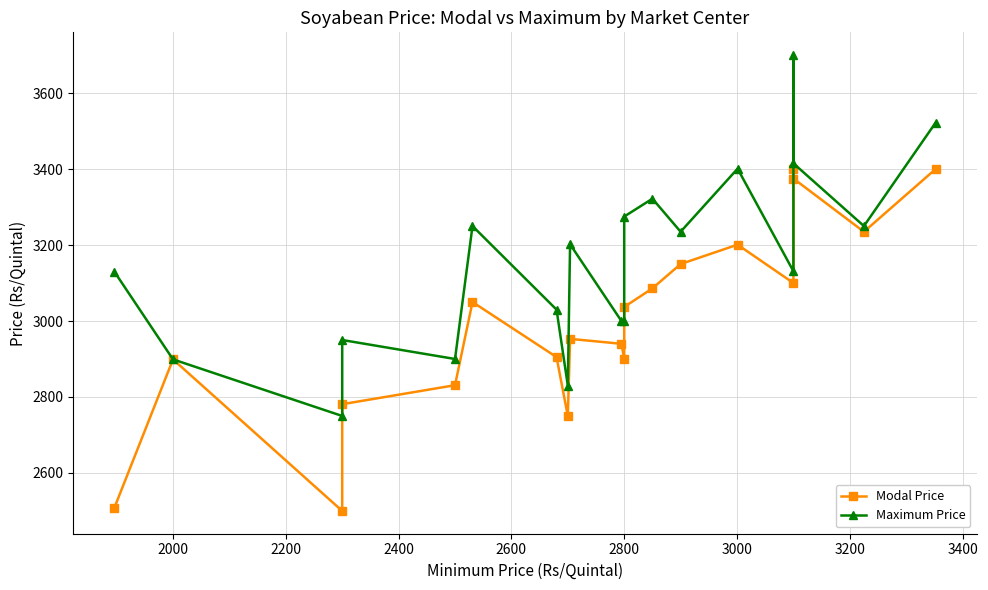

What are all the series names shown in the legend?

Modal Price, Maximum Price